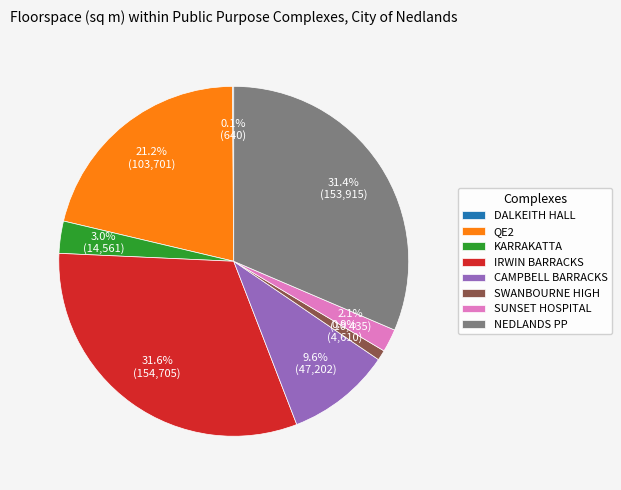

Approximately how many times larger is the value at IRWIN BARRACKS compared to QE2?

1.5